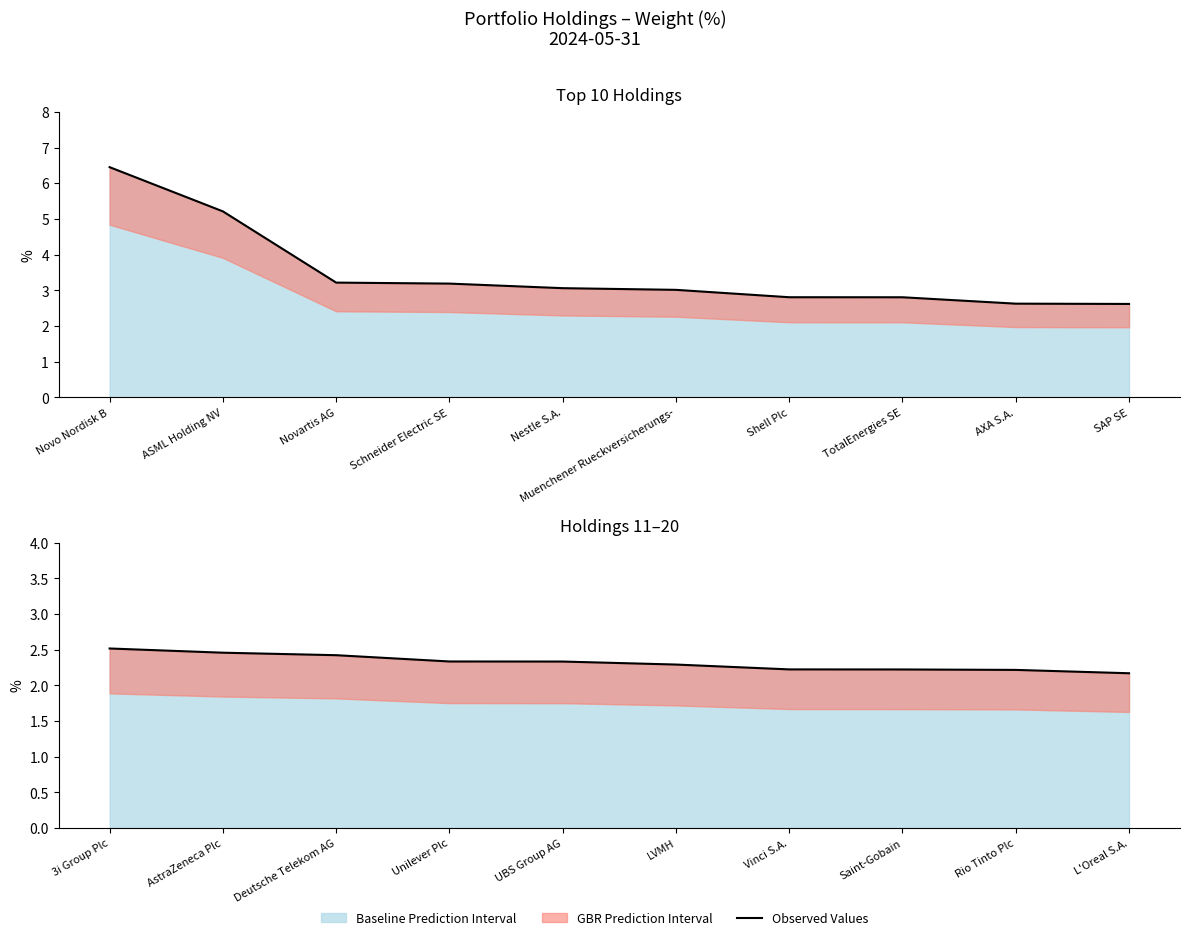

At which label is the value closest to 2?

L'Oreal S.A.